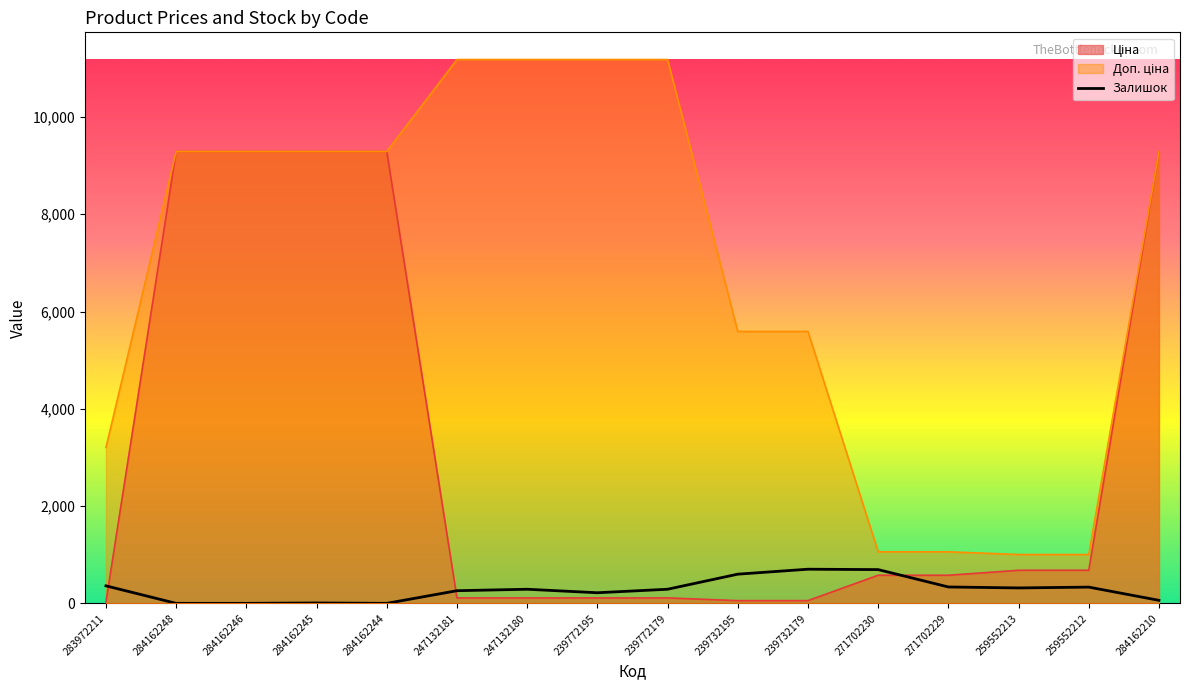

What is the difference between the Залишок values at 284162210 and 239772195?

156.0